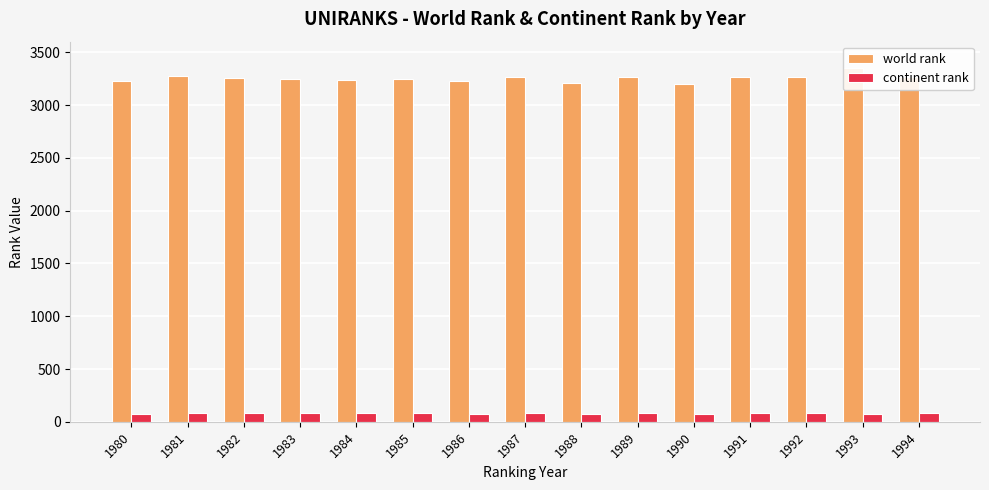

At 1994, list the series in order from largest to smallest.

world rank, continent rank